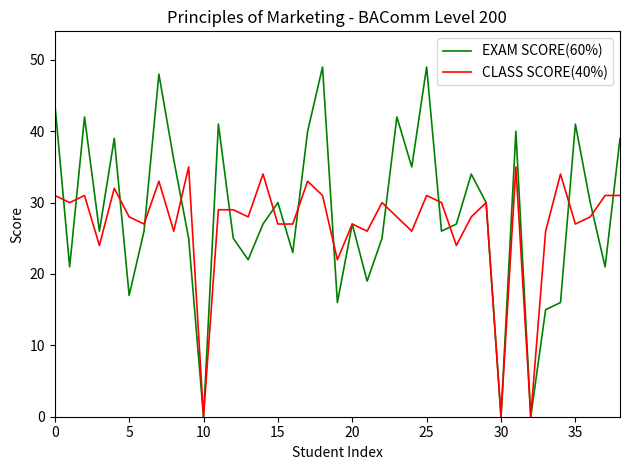

Which series has the largest range (max minus min)?

EXAM SCORE(60%)